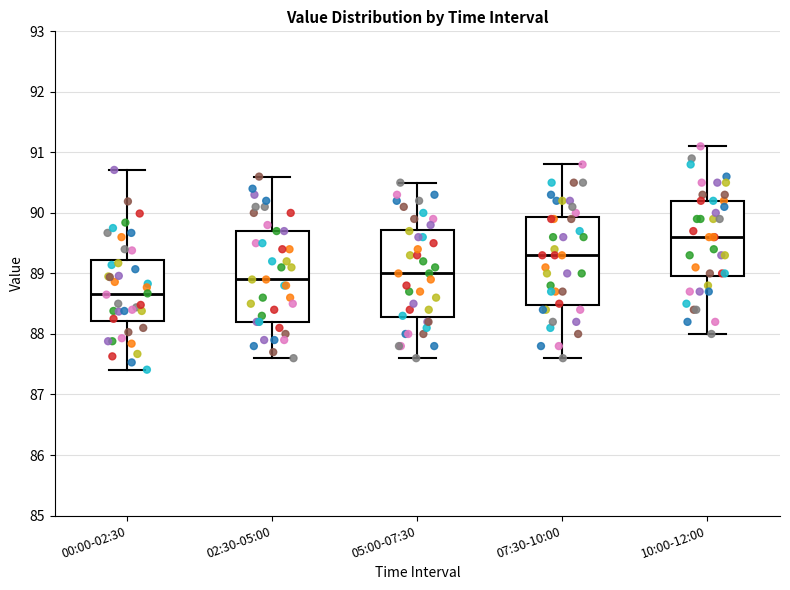

Where does the median line of the box for 05:00-07:30 sit on the y-axis? The values are not printed on the chart, so give them approximately, as read against the axis.

89.0